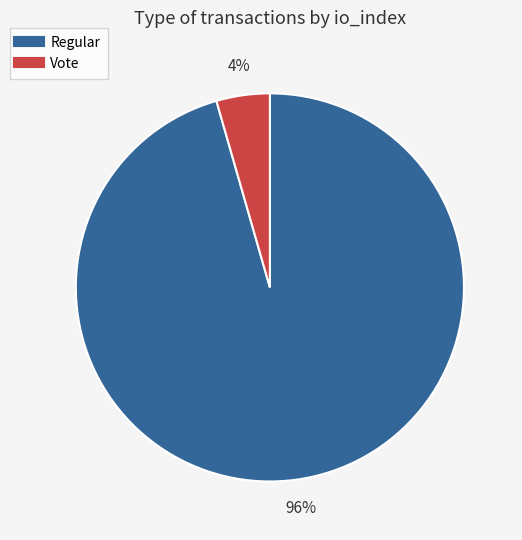

To the nearest percent, what is the average slice percentage?

50%